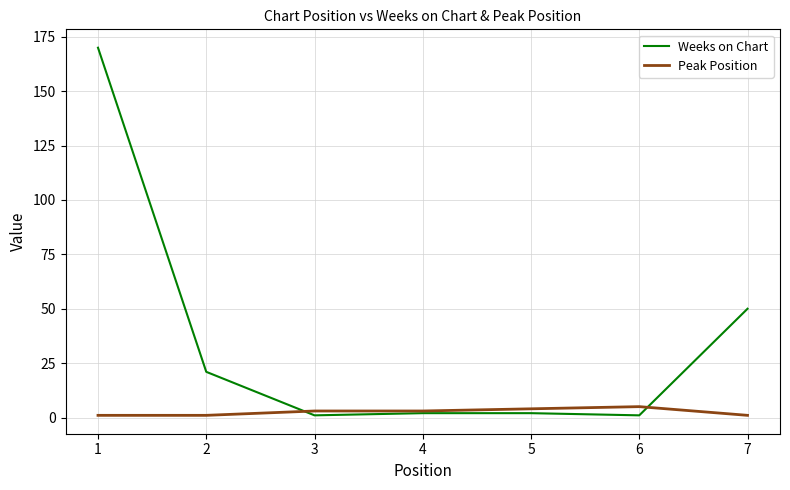

Rank the series by their average value, from highest to lowest.

Weeks on Chart, Peak Position